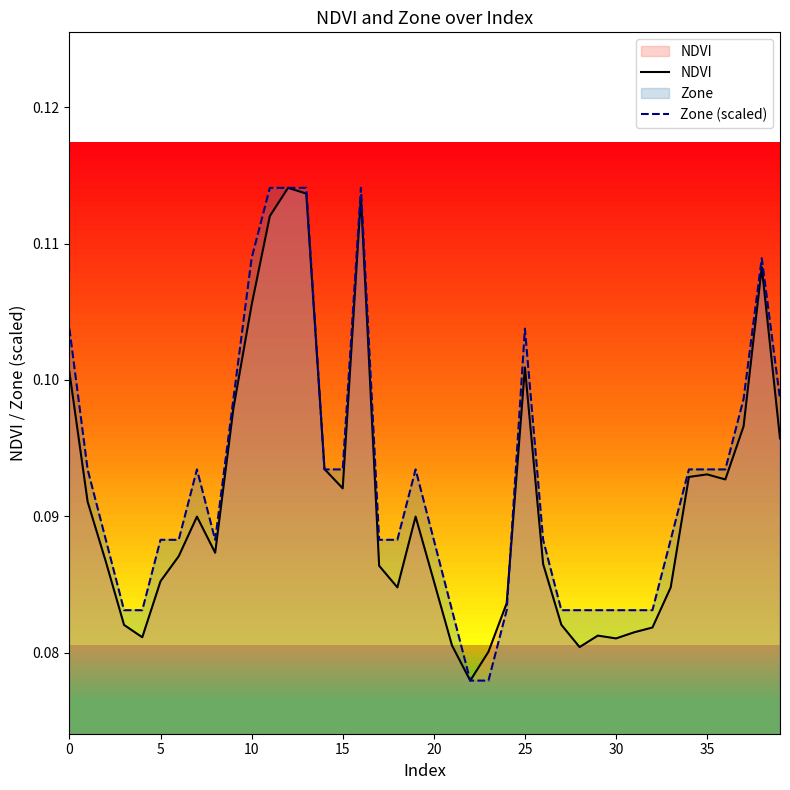

Is it true that NDVI equals 0.0 at 30?

False